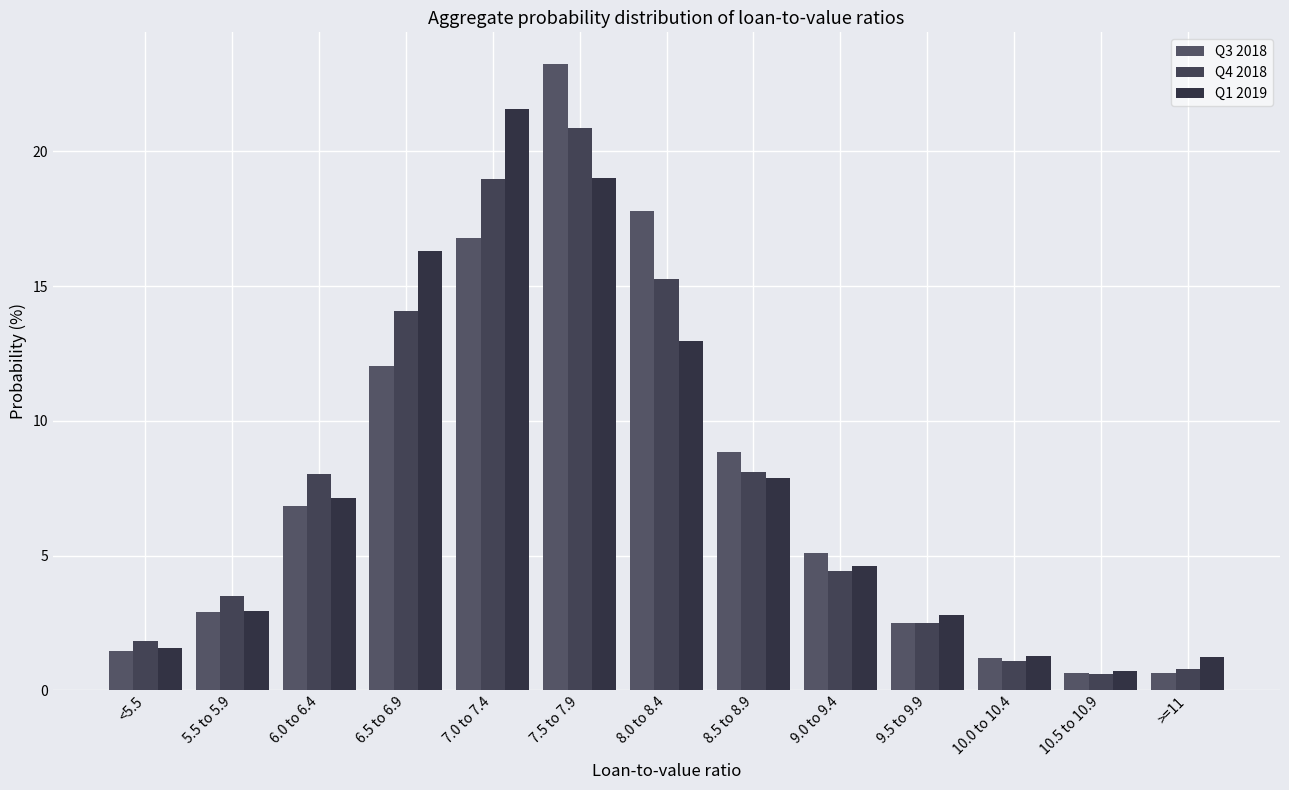

How many groups of bars are there?

13